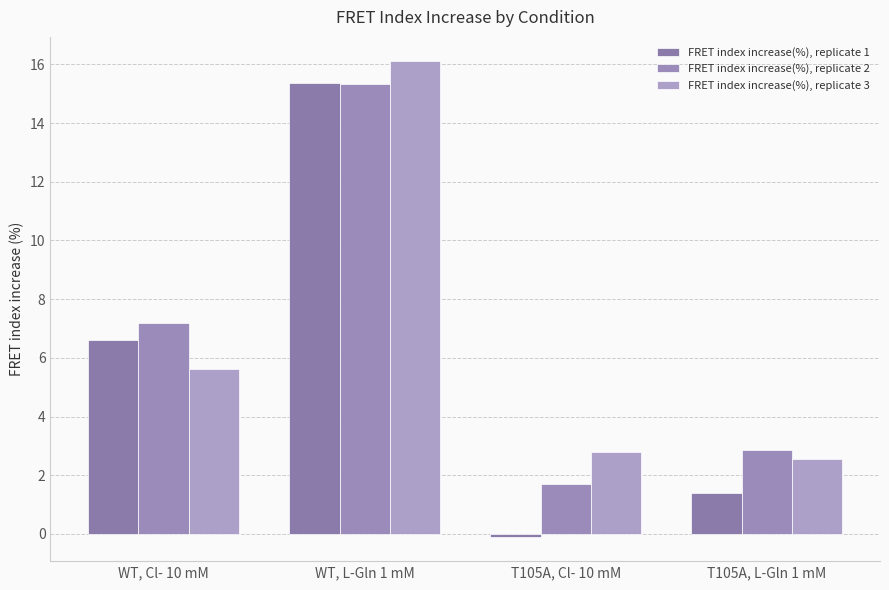

What is the difference between the FRET index increase(%), replicate 3 values at T105A, L-Gln 1 mM and WT, Cl- 10 mM?

3.1